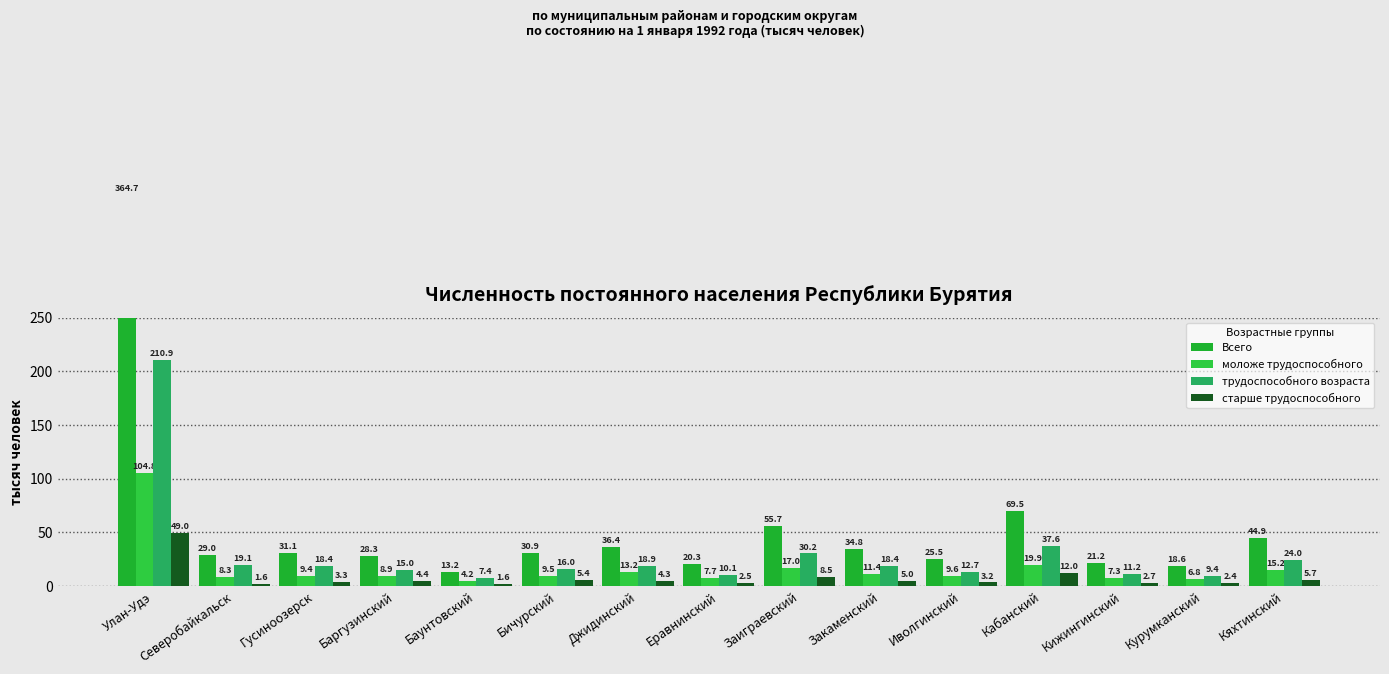

Is the value of моложе трудоспособного at Улан-Удэ greater than the value of трудоспособного возраста at Еравнинский?

Yes